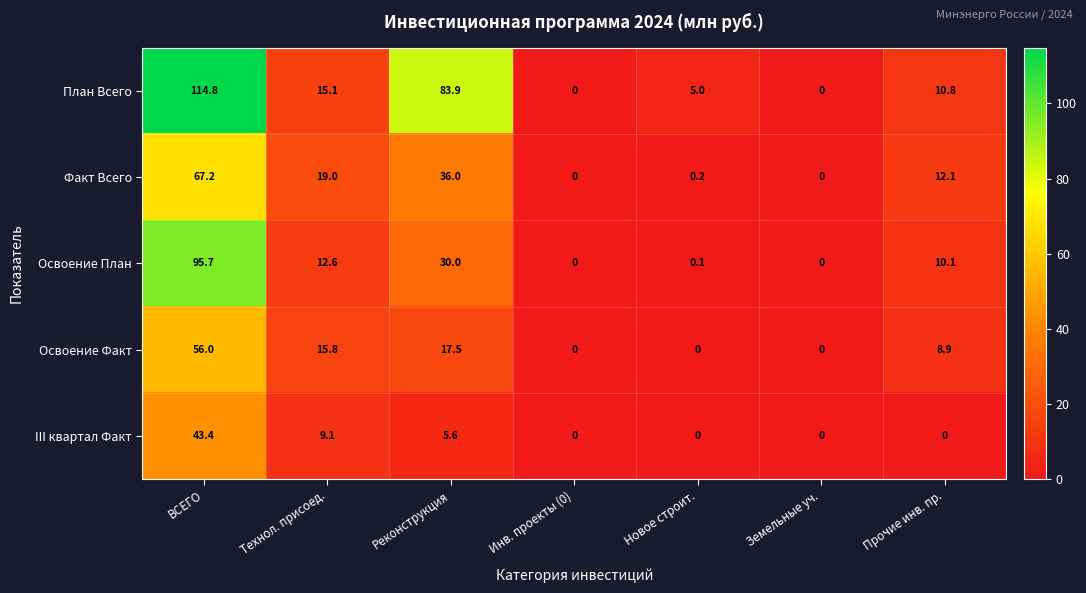

Which series has the largest range (max minus min)?

План Всего